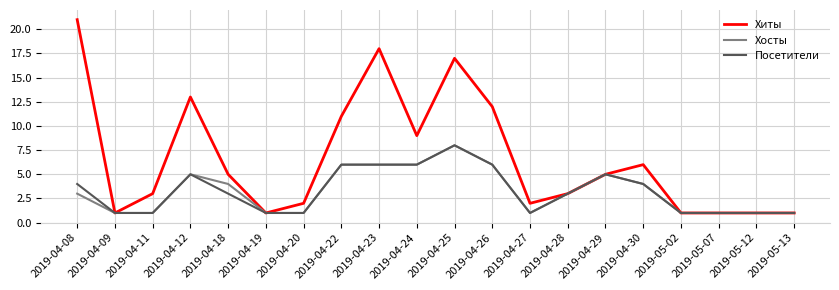

Is it true that Хосты equals 6 at 2019-04-24?

True